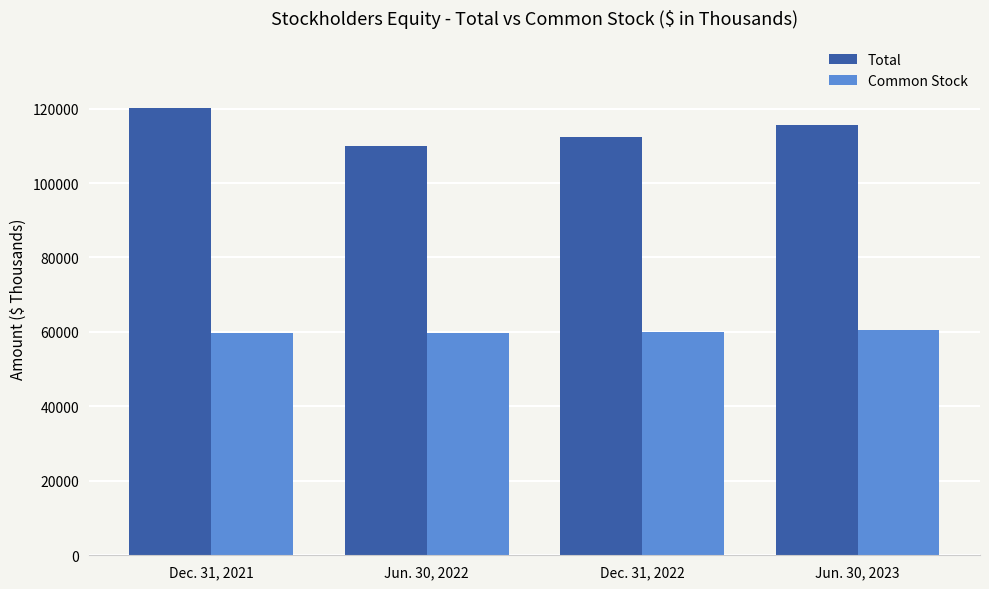

How many values in the Total series are below 115680?

2